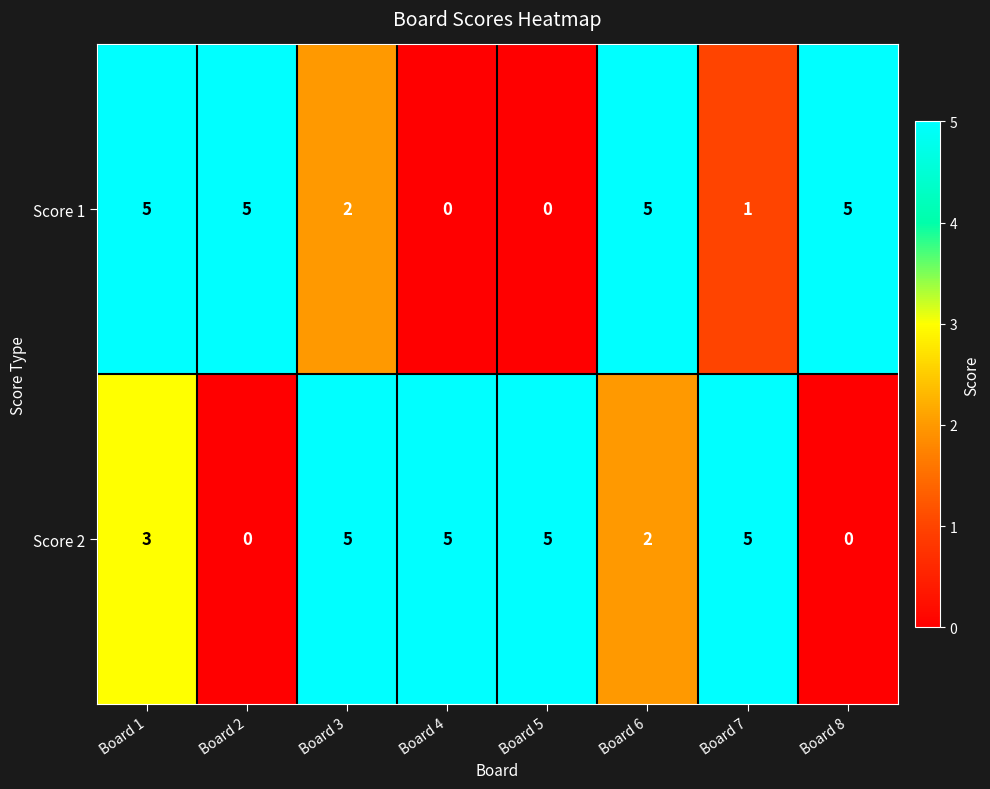

What is the highest value of the Score 2 series?

5